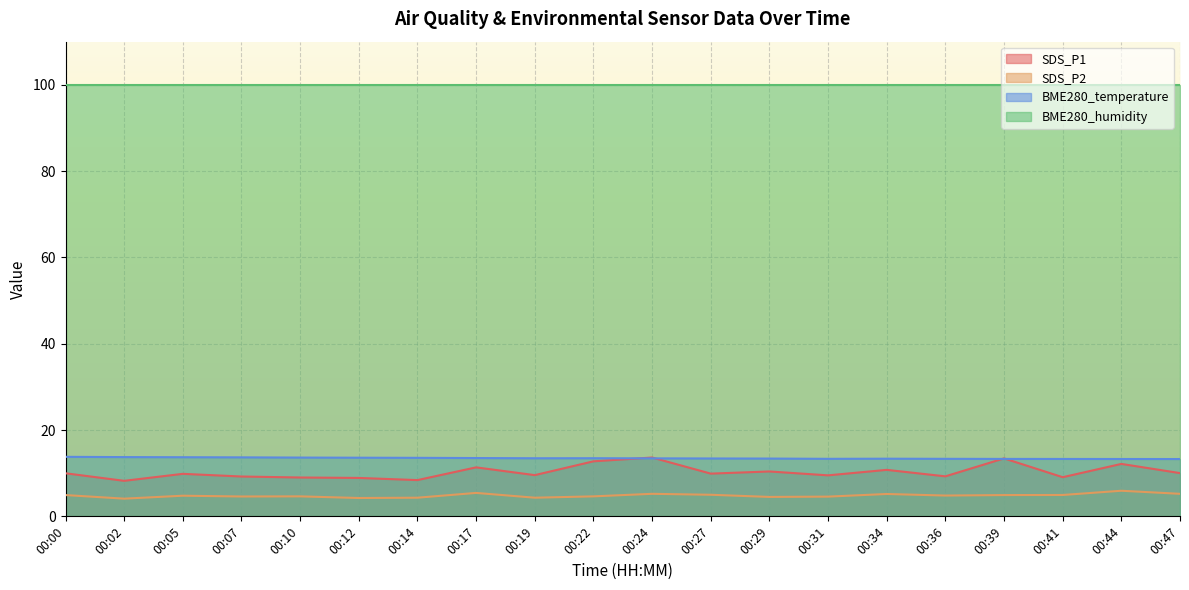

True or false: SDS_P2 and BME280_temperature intersect in this chart.

False